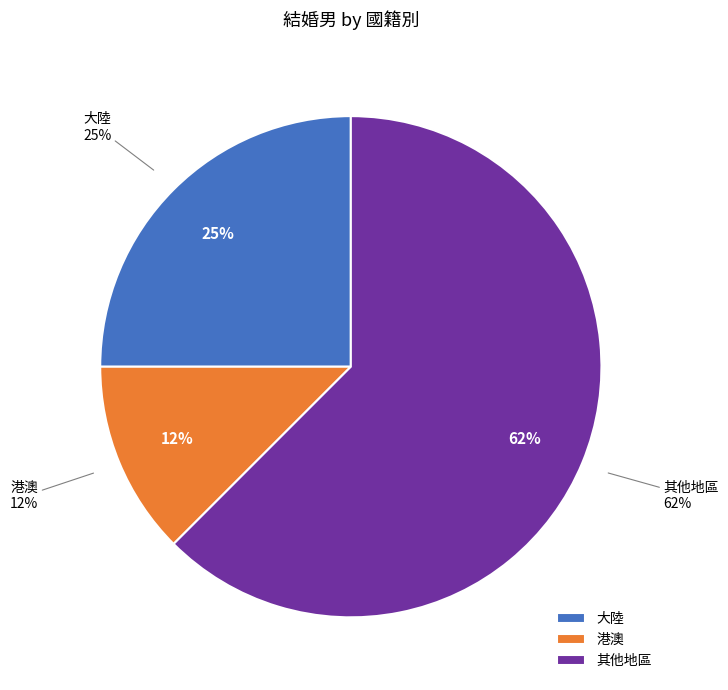

Which category accounts for the majority?

其他地區